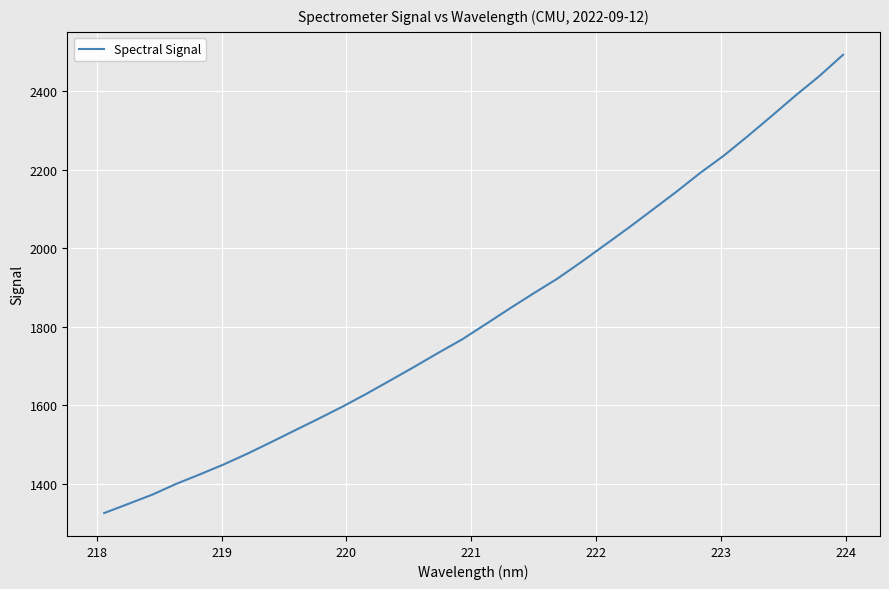

What is the greatest value displayed?

2493.0